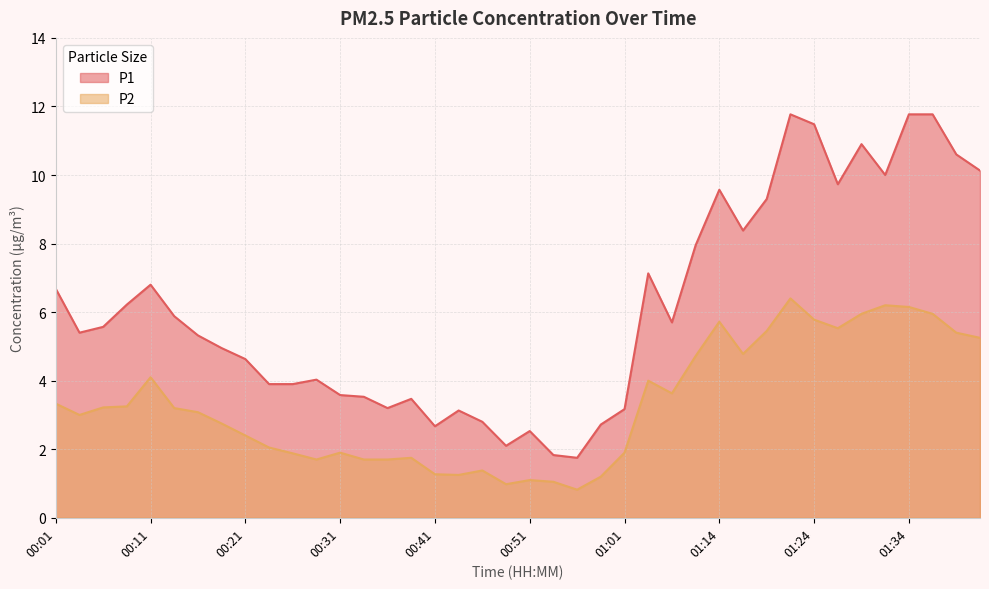

Which series changed the most between 00:34 and 00:44?

P2